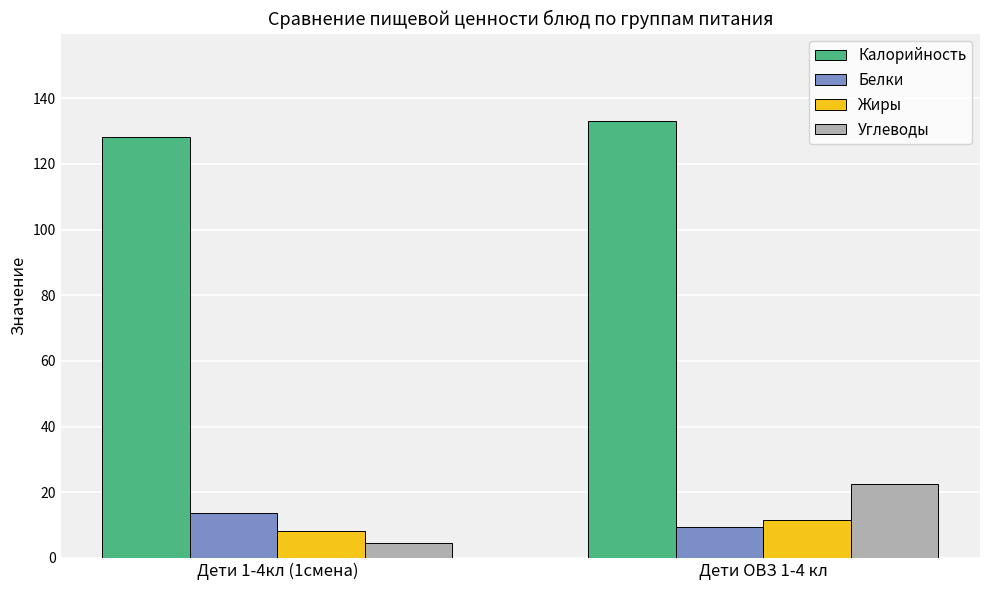

What is the difference between the Углеводы values at Дети ОВЗ 1-4 кл and Дети 1-4кл (1смена)?

18.0